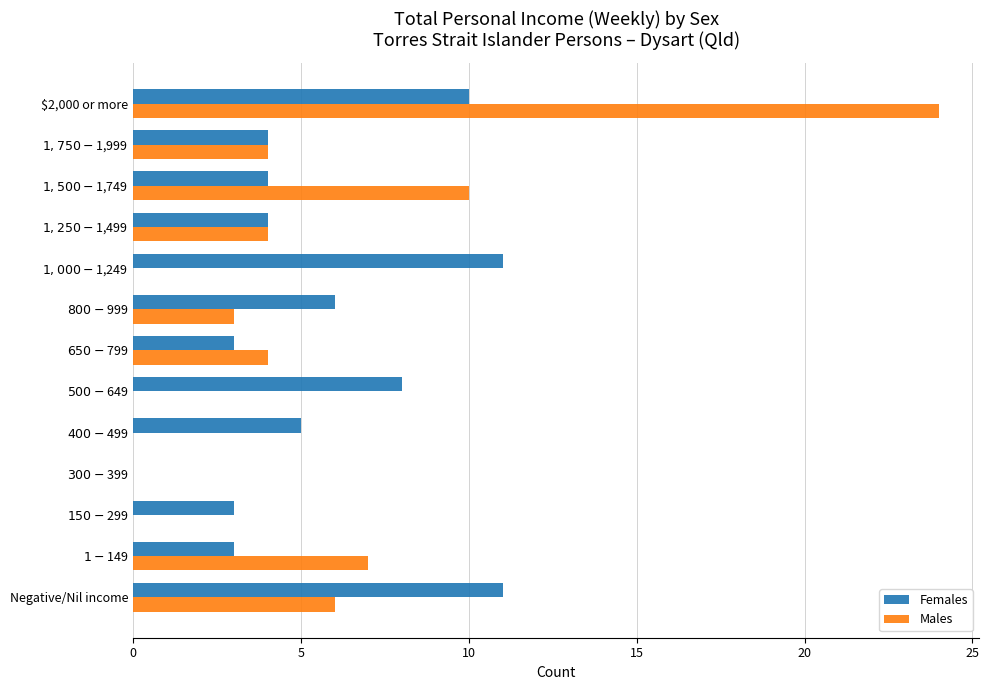

At which label does Males reach its peak?

$2,000 or more